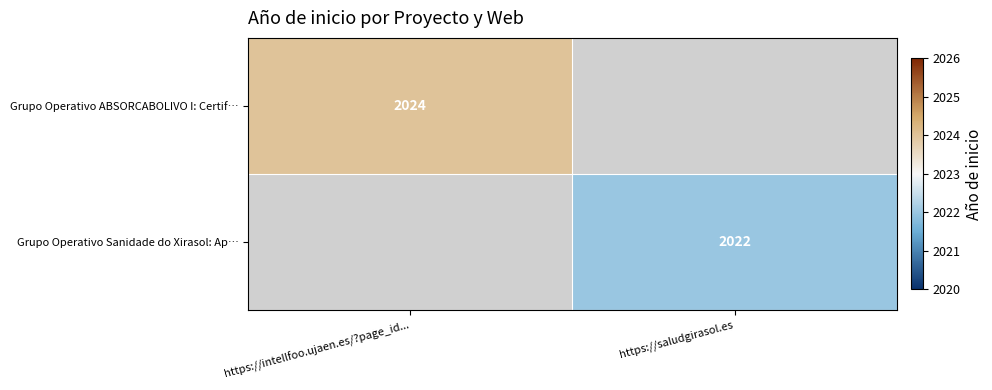

Is it true that Grupo Operativo Sanidade do Xirasol: Ap… equals 2022 at https://saludgirasol.es?

True